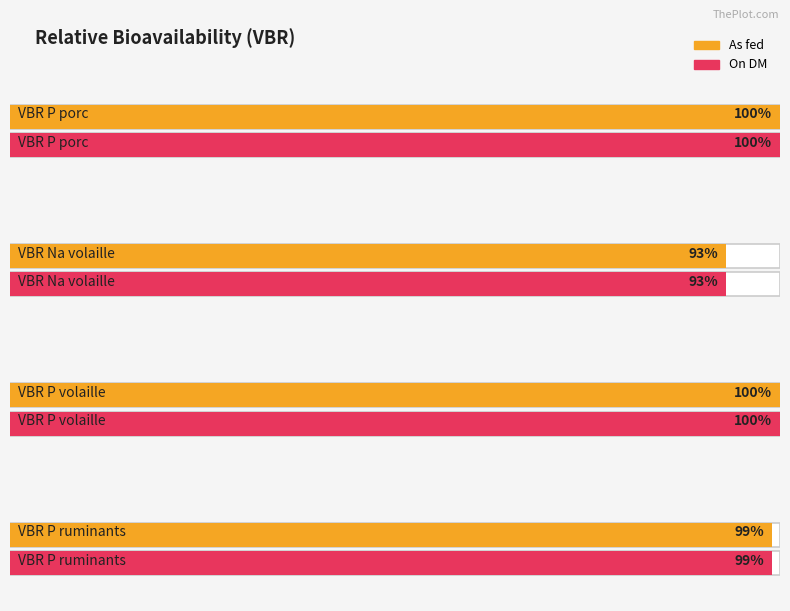

Which series has the largest total across all categories?

As fed